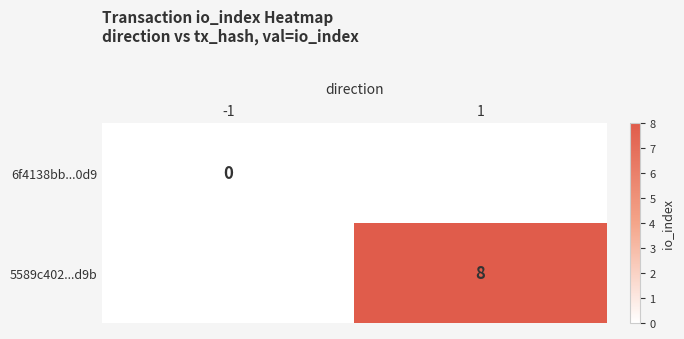

The 5589c402...d9b series shows 11 at 1. True or false?

False